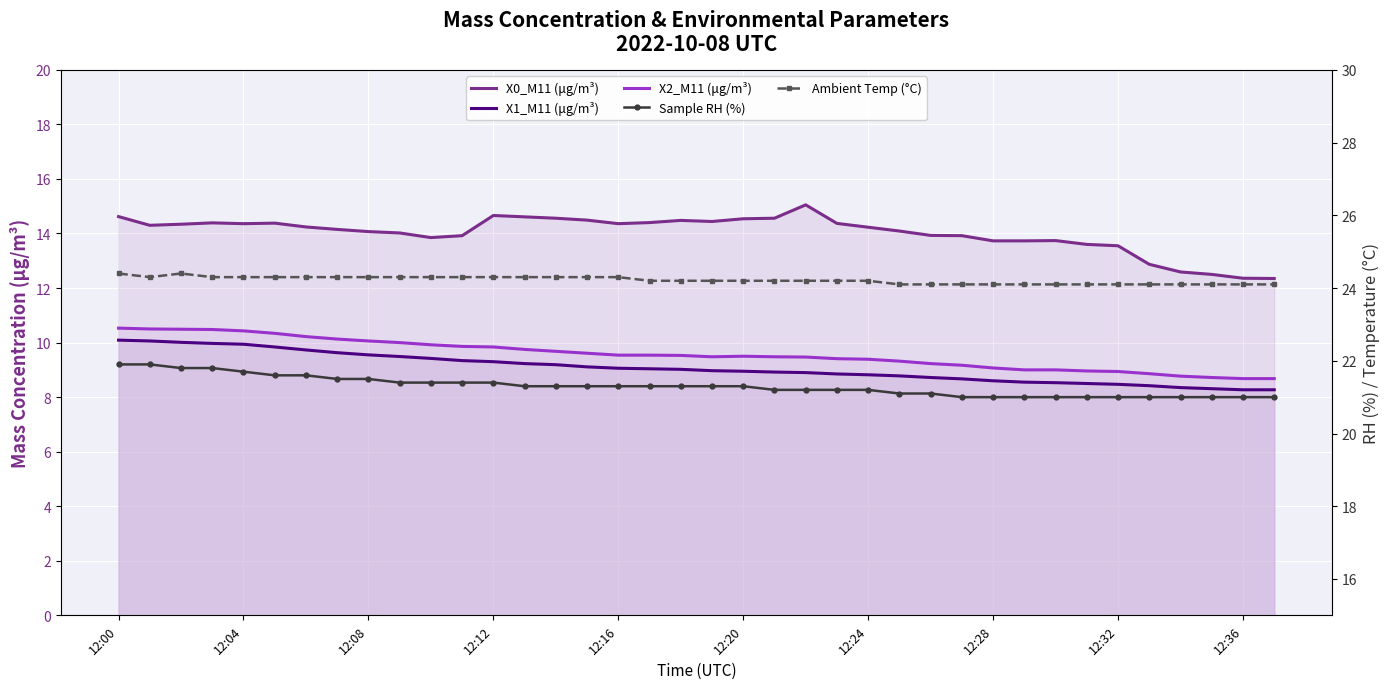

What is the average value of the X1_M11 (μg/m³) series?

9.1